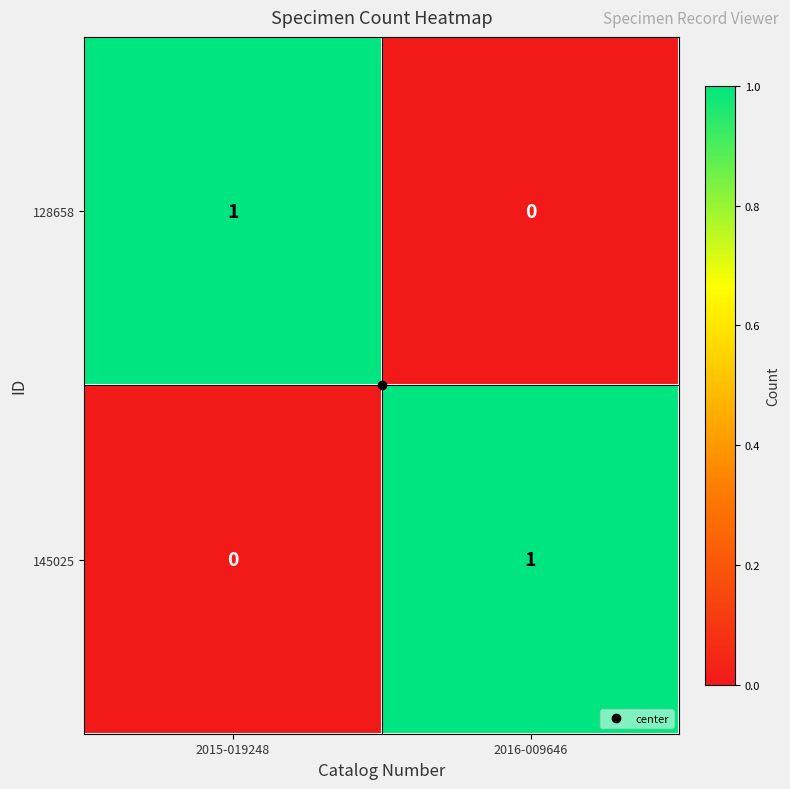

Rank the categories by 145025 value from highest to lowest.

2016-009646, 2015-019248